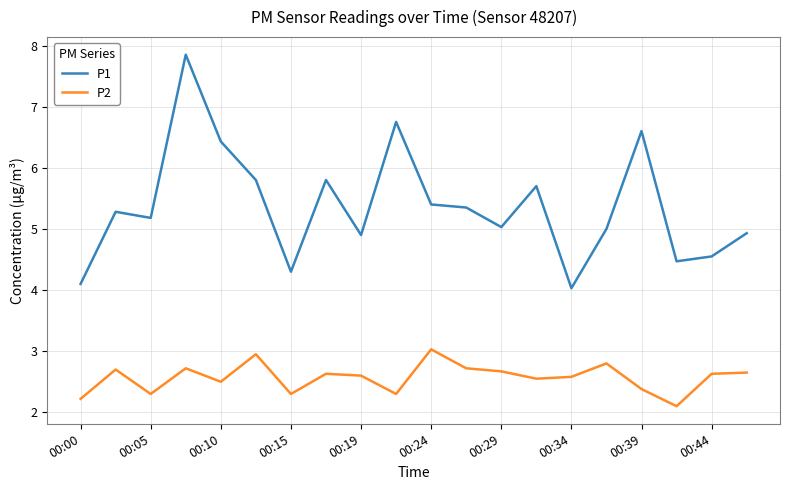

At how many categories does at least one series exceed 7?

1